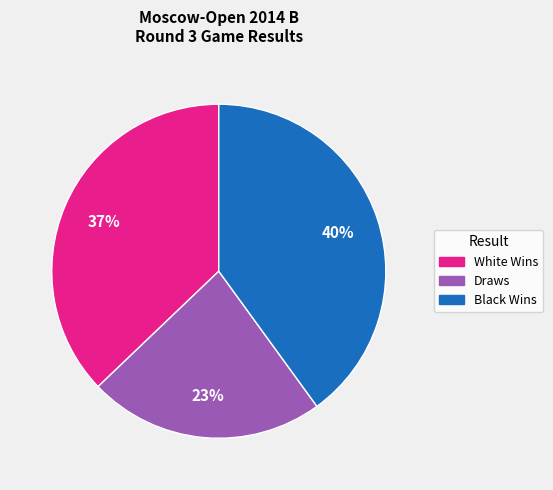

To the nearest percent, what is the average slice percentage?

33%